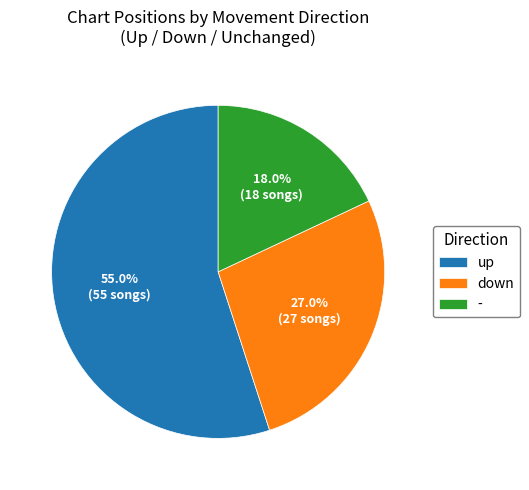

Is up the majority of the pie?

Yes